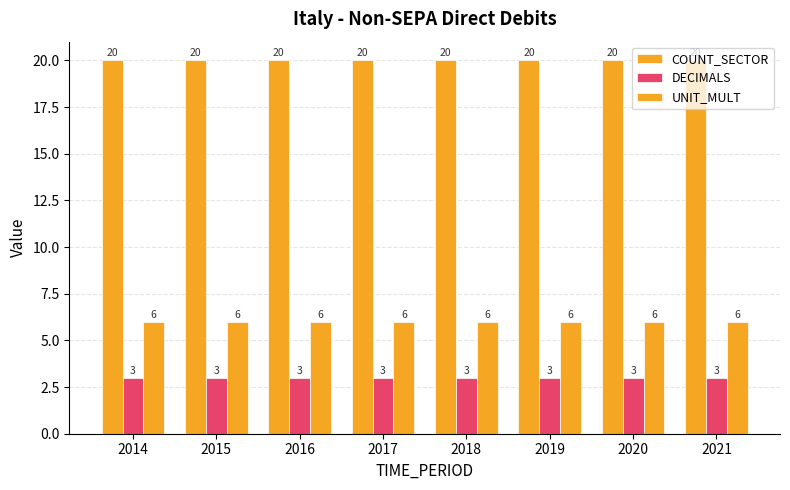

Between 2014 and 2015, which series saw the biggest shift?

COUNT_SECTOR